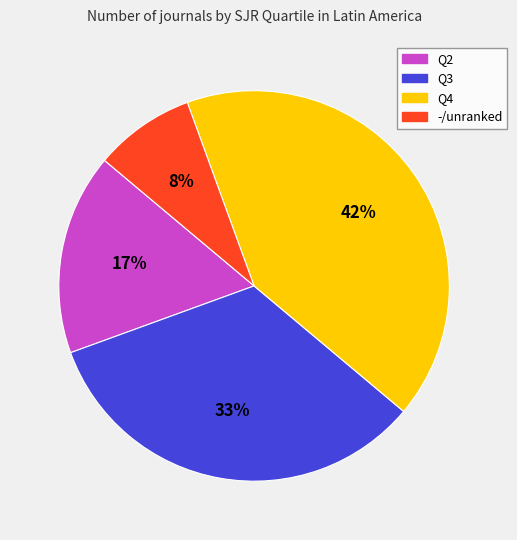

Does Q2 account for over 50% of the chart?

No